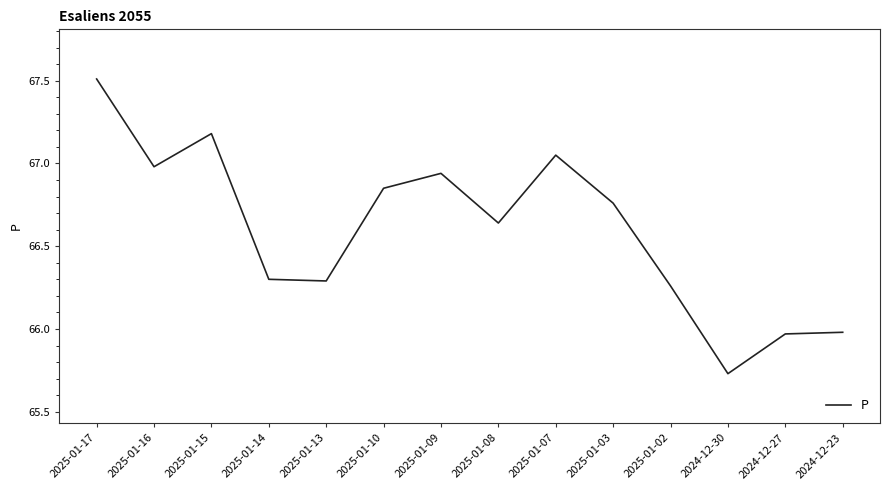

At which category does the data reach its first local peak?

2025-01-15